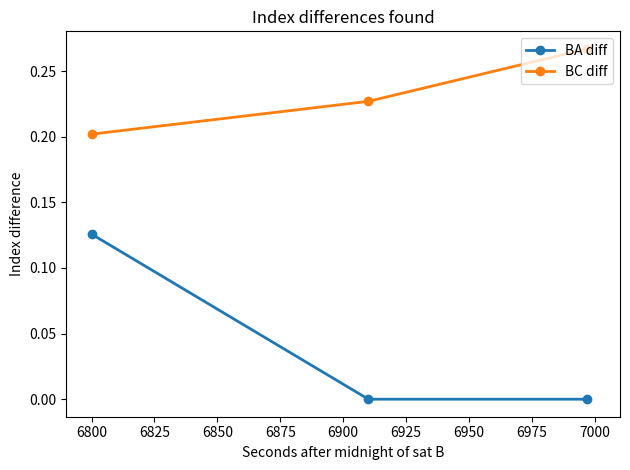

Which series has the largest range (max minus min)?

BA diff